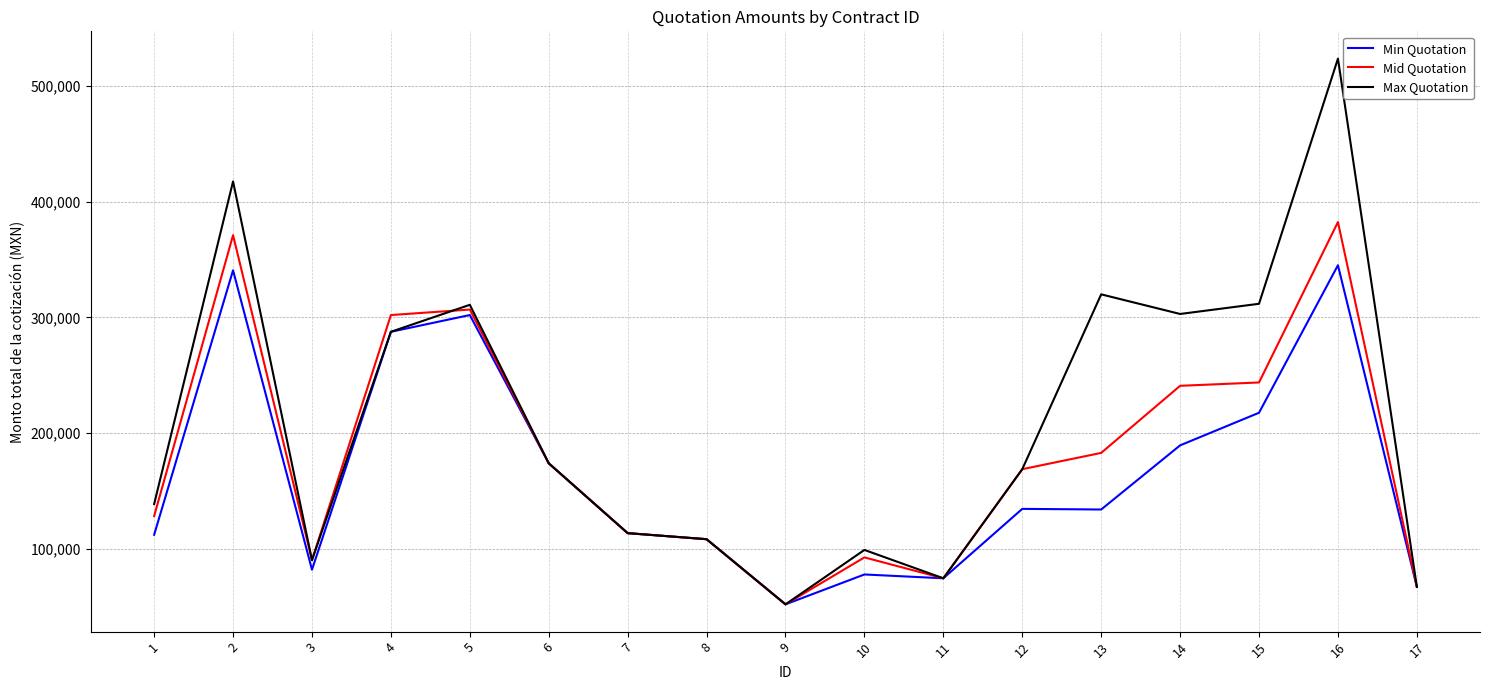

Rank the series by their average value, from lowest to highest.

Min Quotation, Mid Quotation, Max Quotation